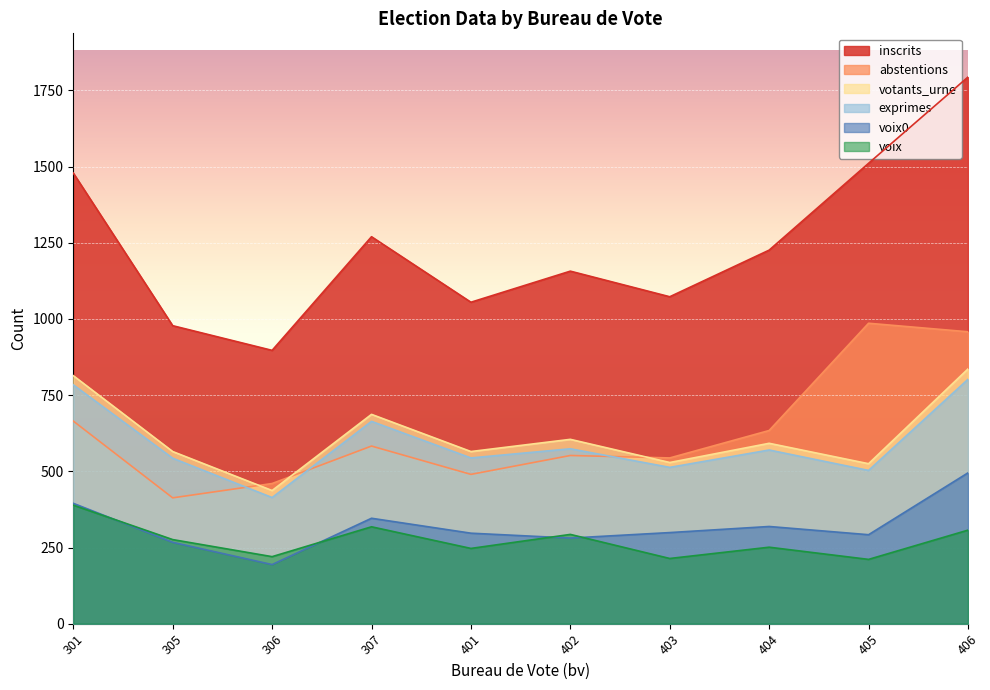

What is the total value across all series at 405?

4028